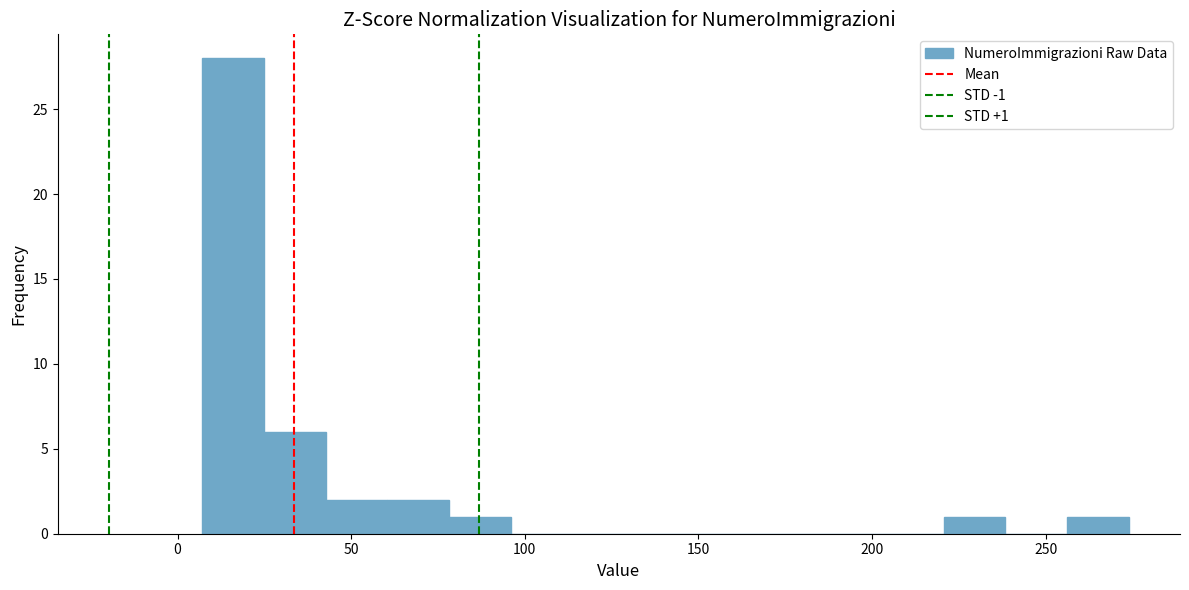

Read against the x-axis, roughly where is the centre of the tallest bar?

15